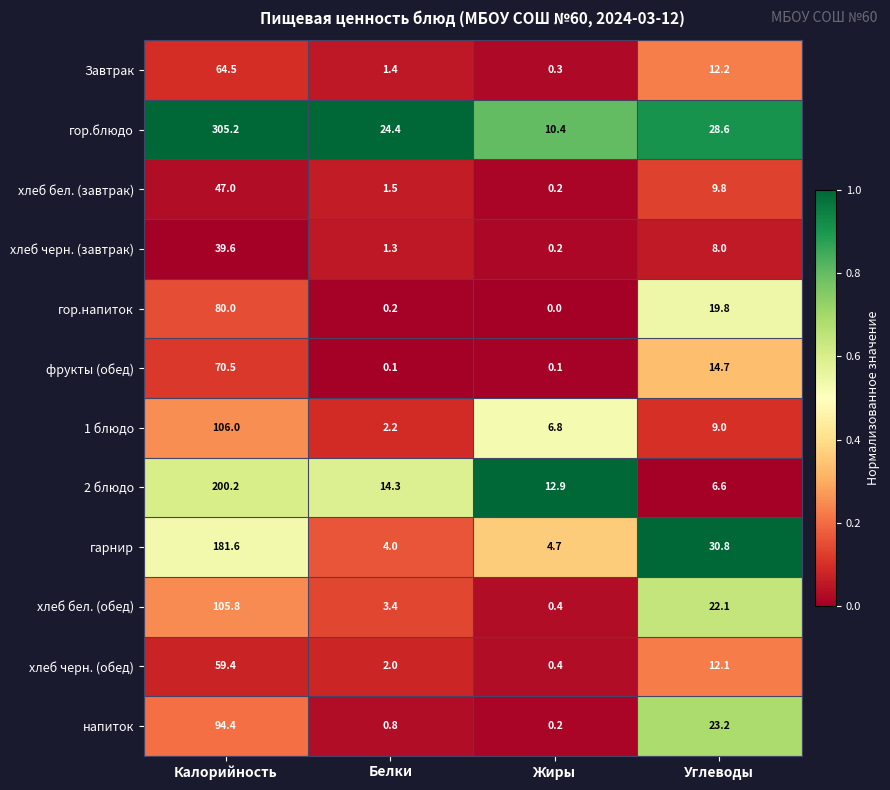

What is the spread (max minus min) of values at Углеводы?

24.2